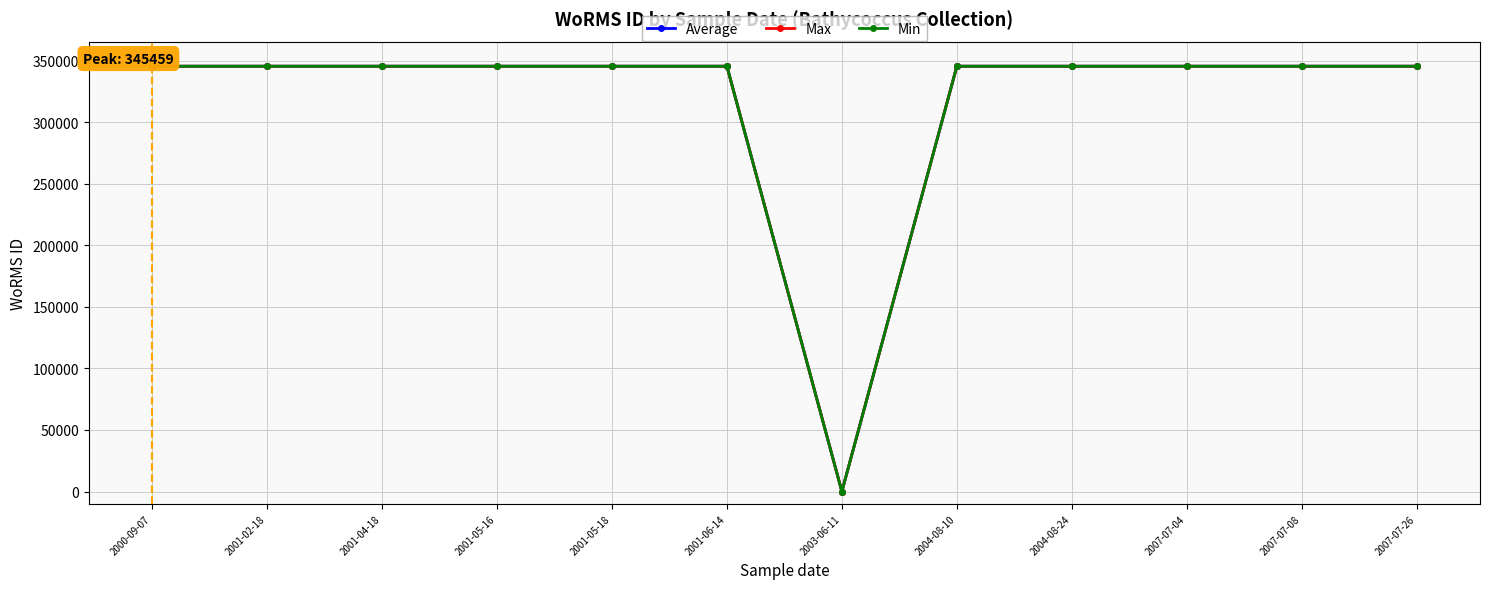

Is this an area chart (filled region under the line)?

No